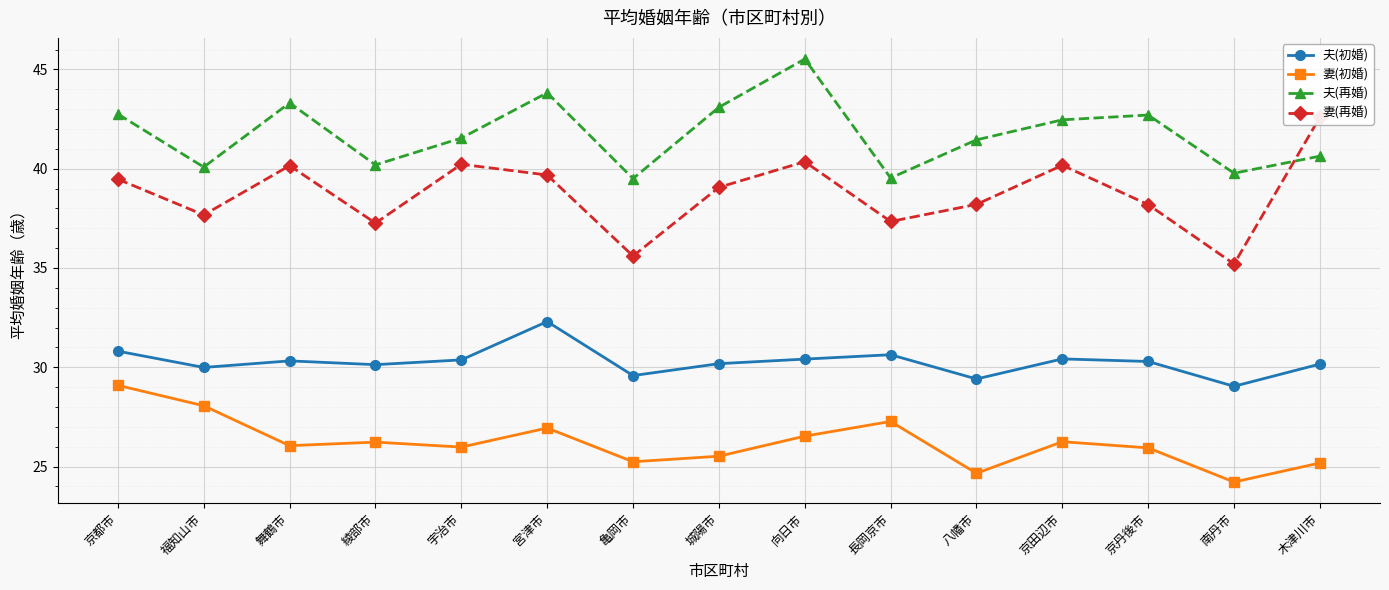

Where is 夫(再婚) nearest to the value 42?

宇治市